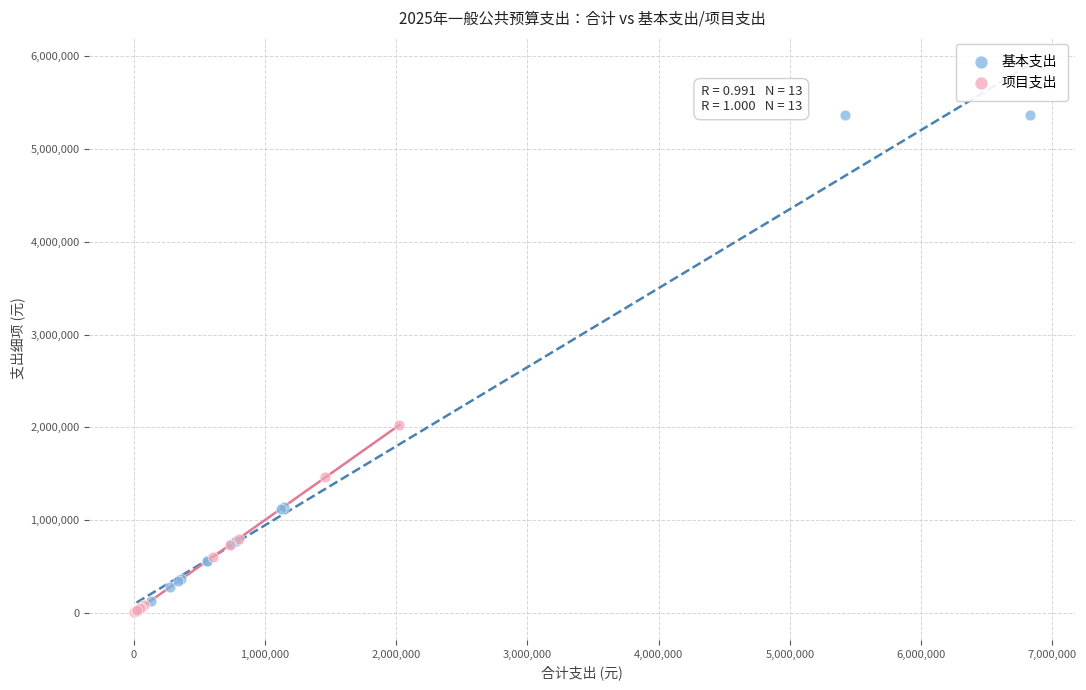

What are all the series names shown in the legend?

基本支出, 项目支出